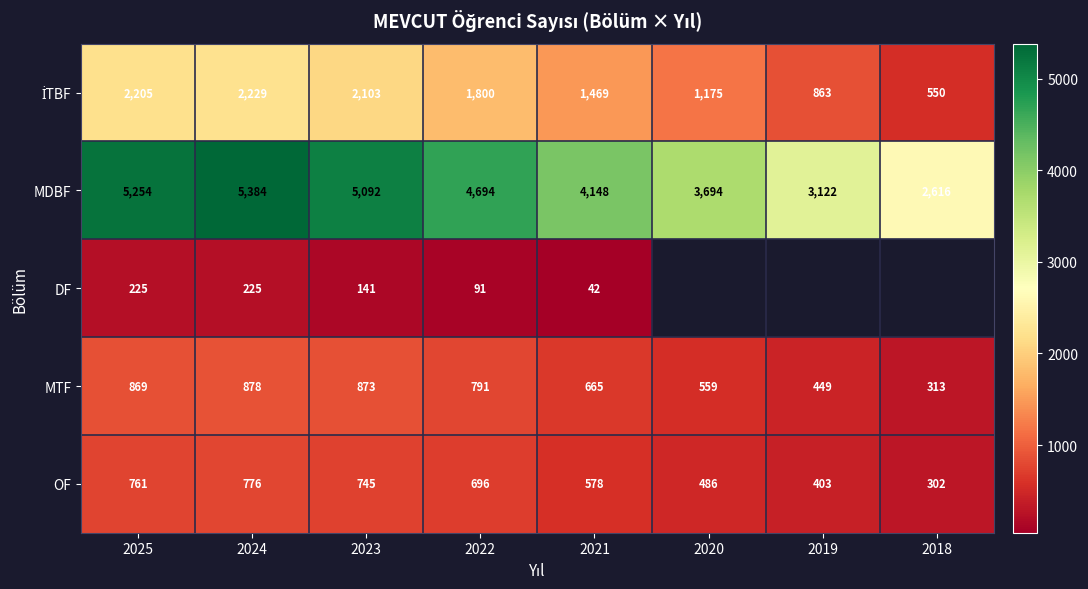

List the labels in order of MDBF value, smallest first.

2018, 2019, 2020, 2021, 2022, 2023, 2025, 2024